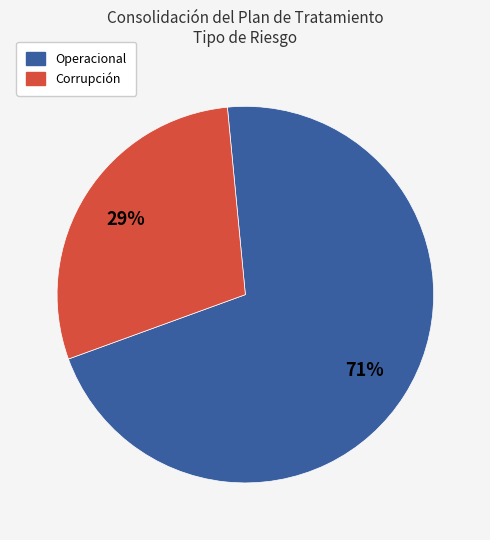

What is the majority slice?

Operacional